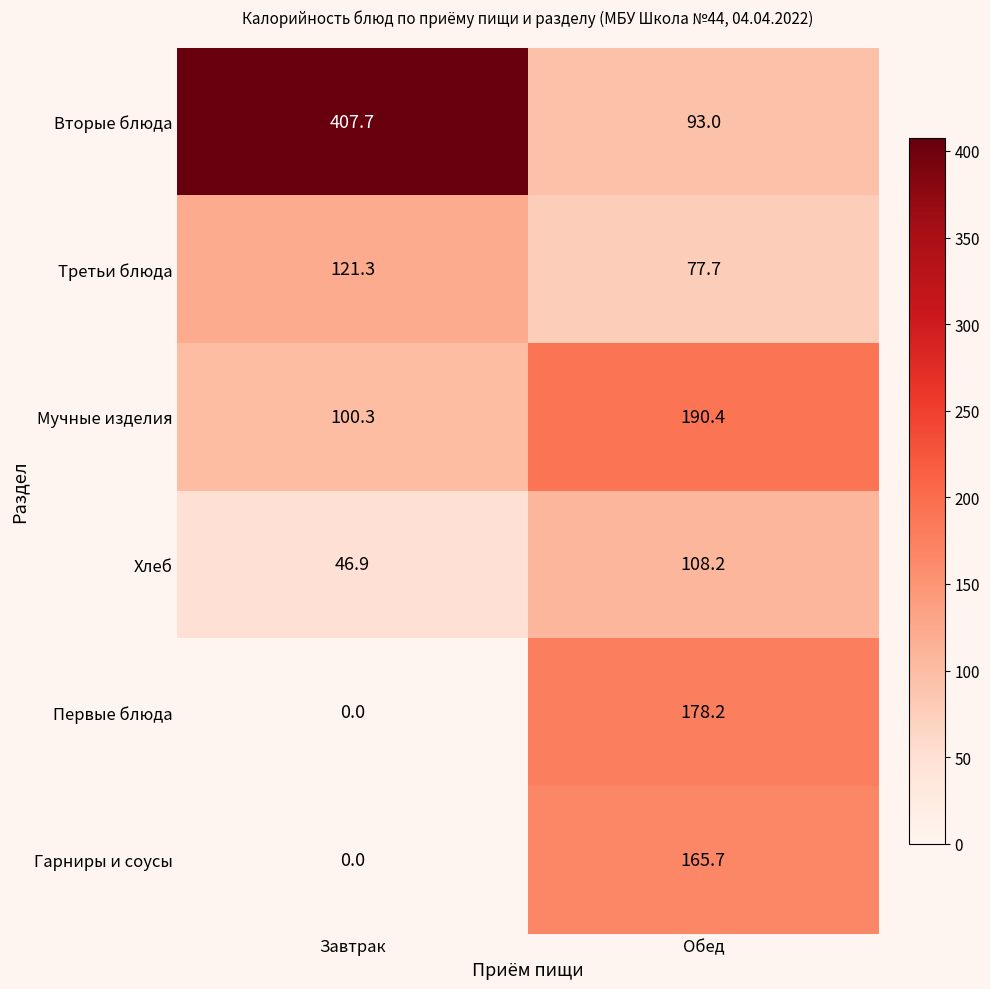

Which category has the lowest value across all series?

Завтрак